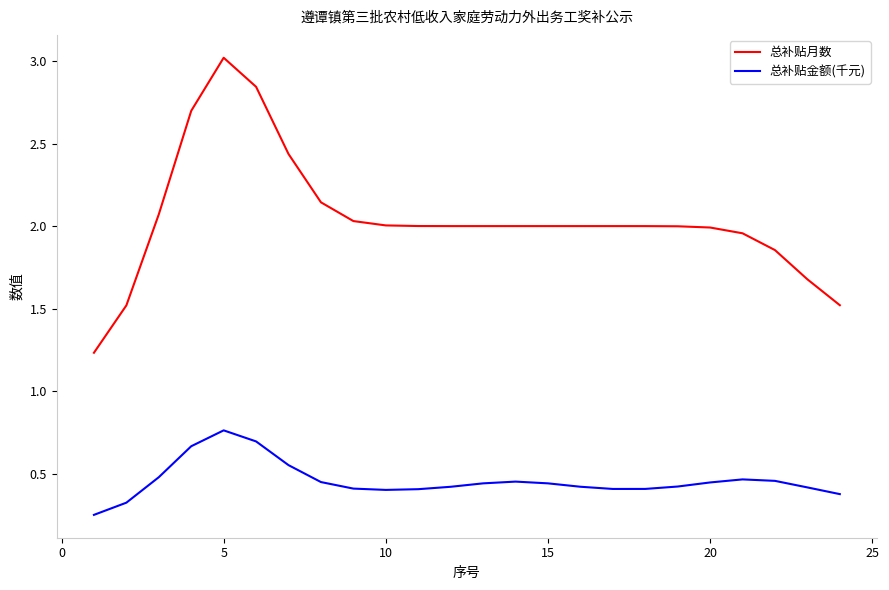

Is this an area chart (filled region under the line)?

No